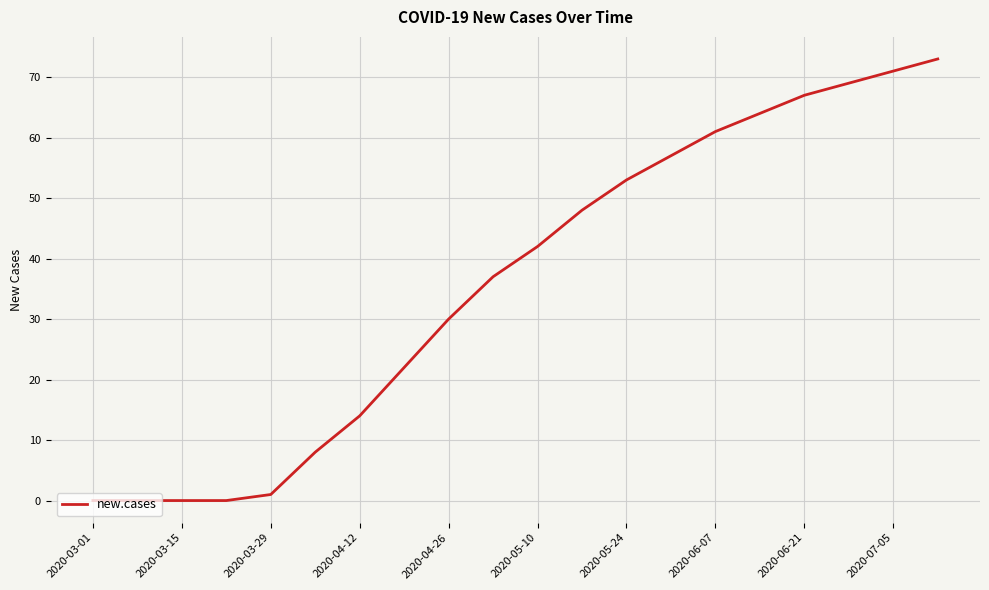

What is the difference between the maximum and minimum values?

73